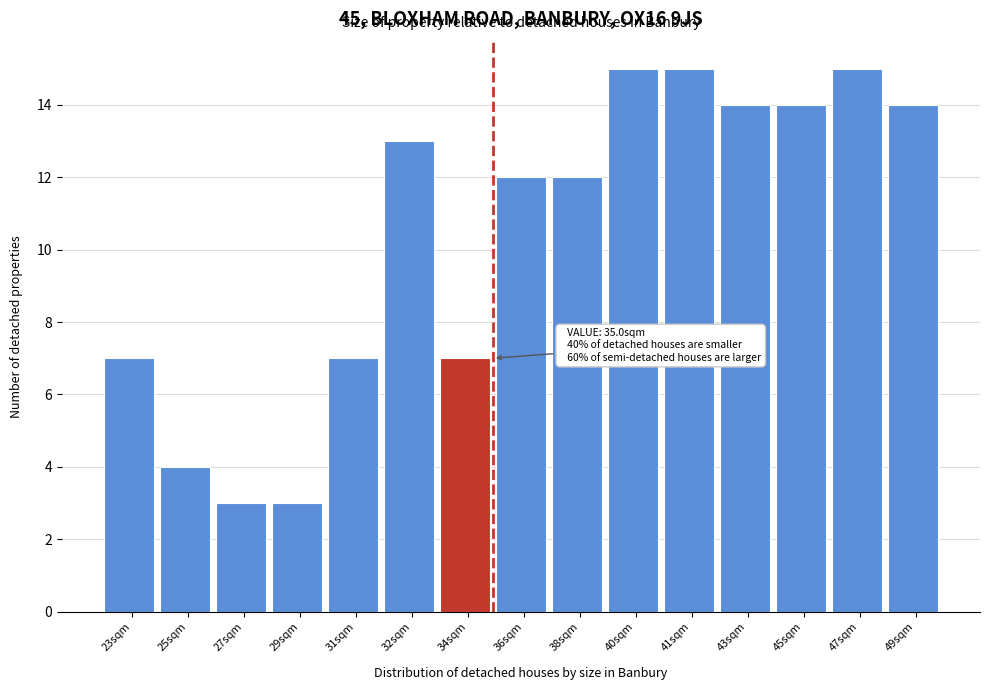

Reading right to left, what are all the values shown in this chart?

49sqm=14	47sqm=15	45sqm=14	43sqm=14	41sqm=15	40sqm=15	38sqm=12	36sqm=12	34sqm=7	32sqm=13	31sqm=7	29sqm=3	27sqm=3	25sqm=4	23sqm=7